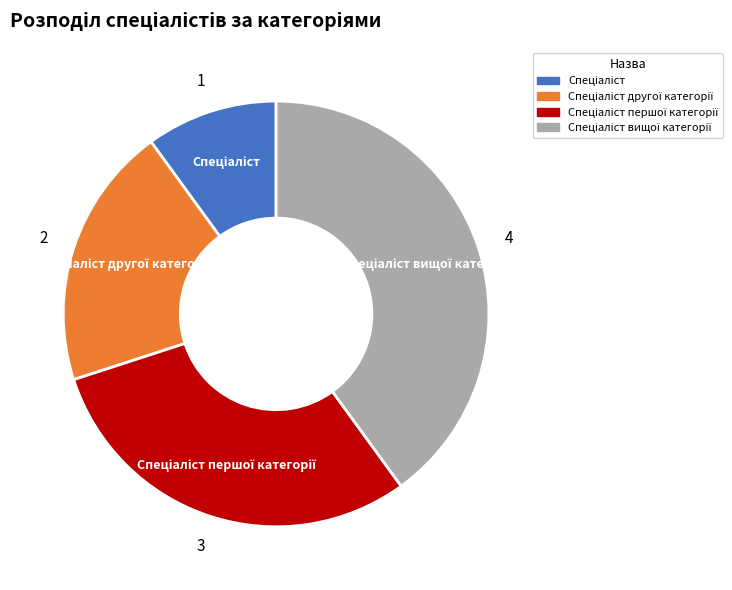

Is there a majority slice in this chart?

No